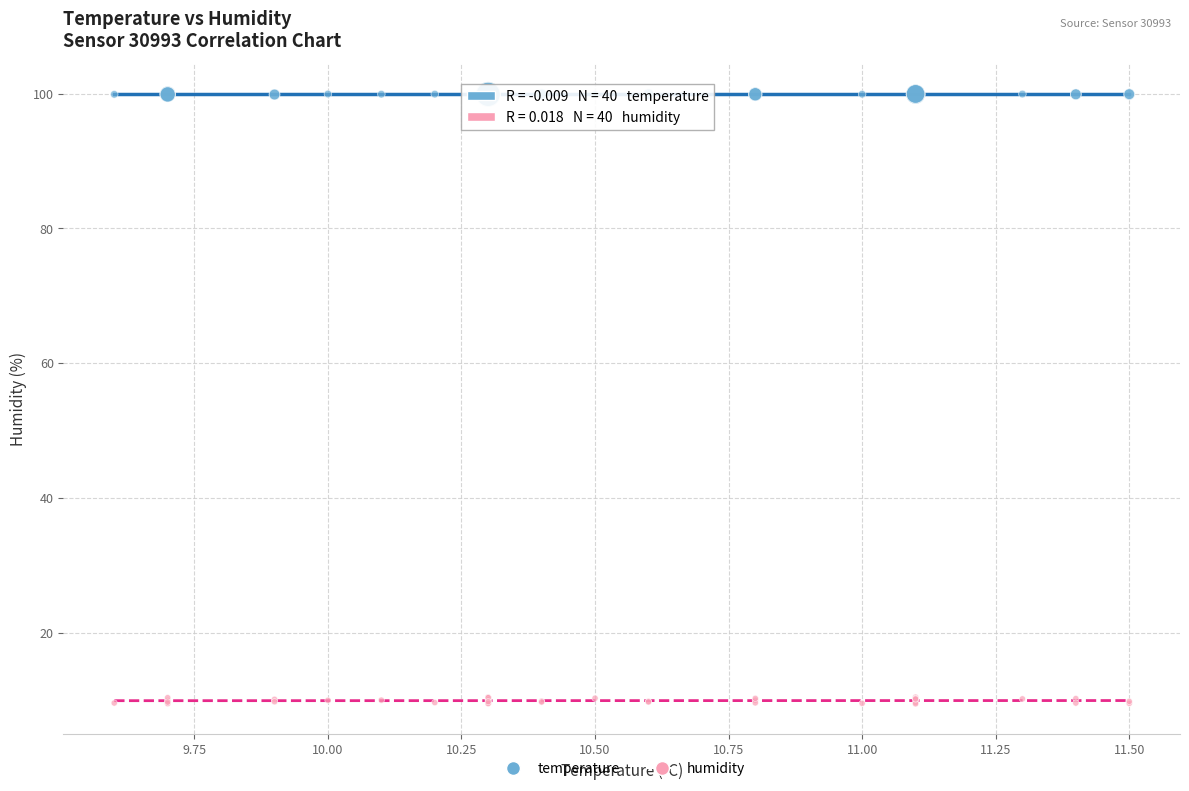

Which series contains the highest Y value?

temperature